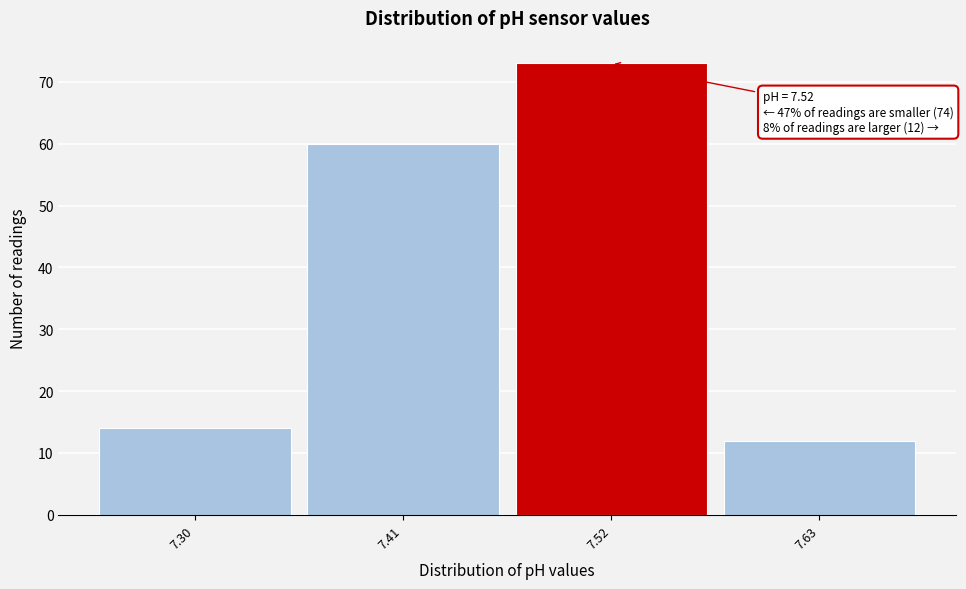

Which range on the x-axis has the tallest bar?

7.465 to 7.575